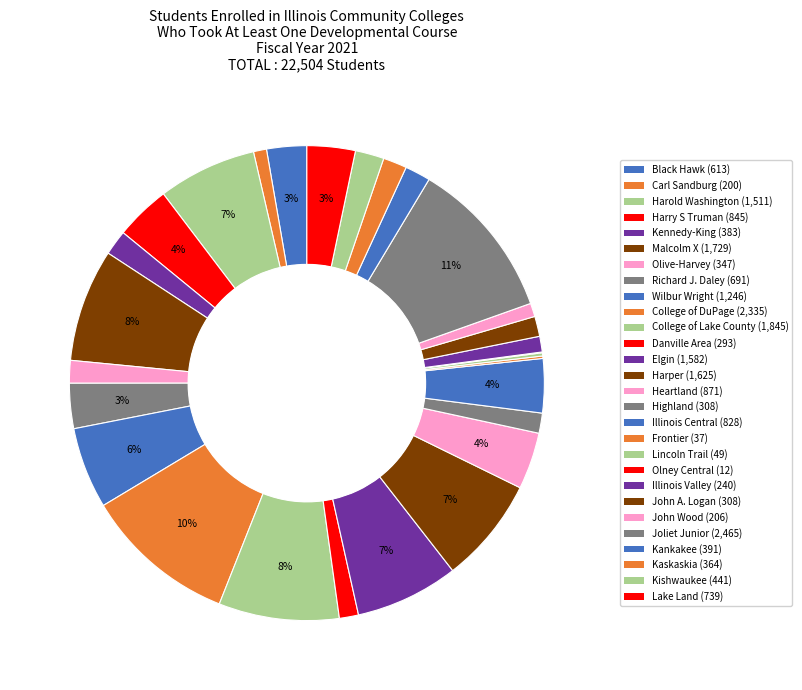

What is the change in value from Olive-Harvey to College of Lake County?

+1498